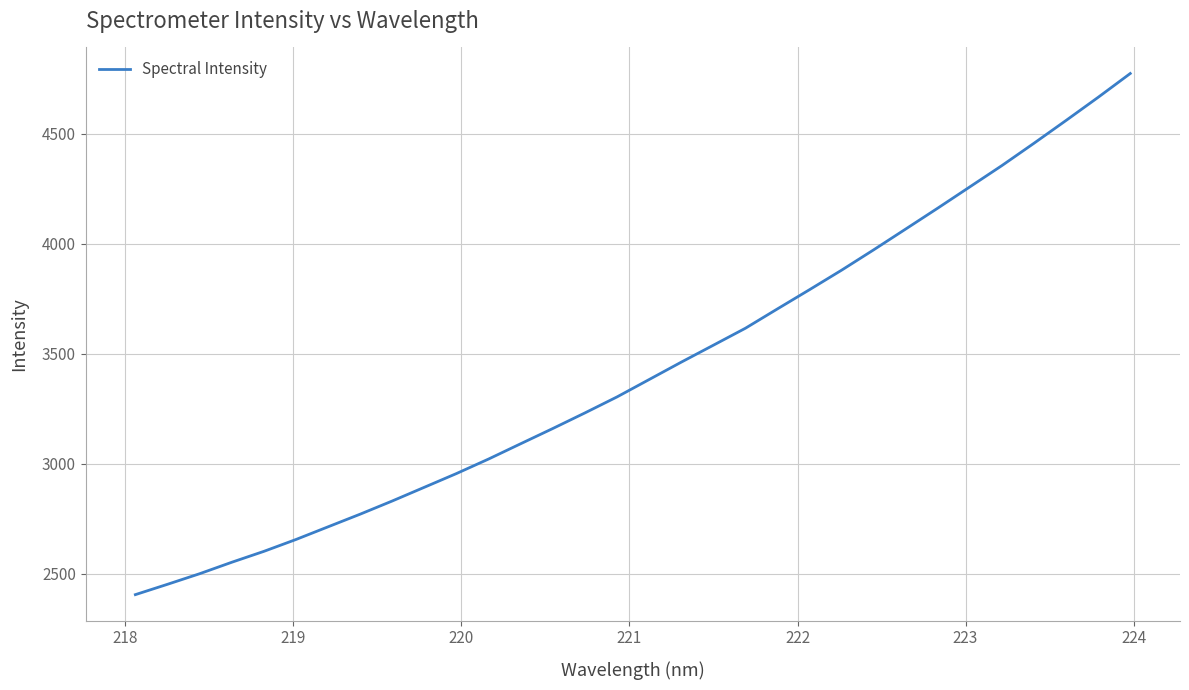

What is the smallest value displayed?

2404.3